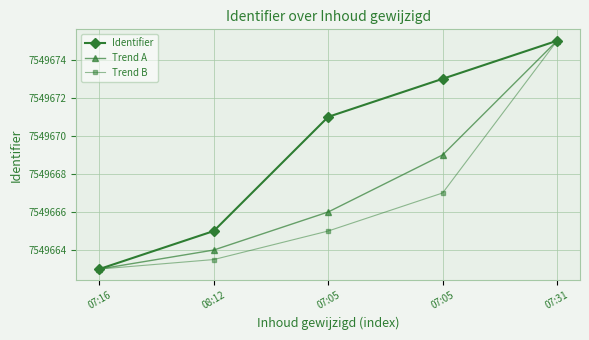

What is the difference between the Trend A values at 07:31 and 07:05?

6.0